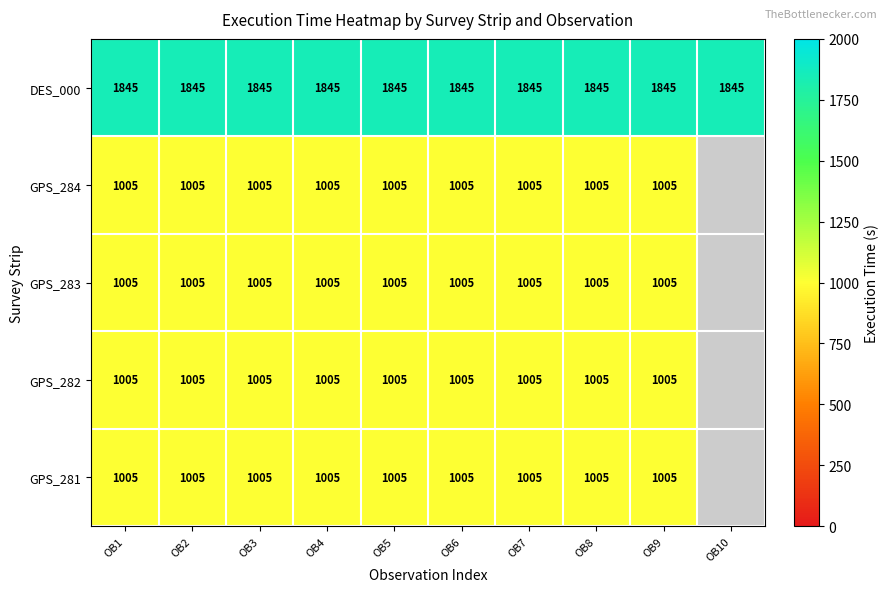

At how many categories does at least one series exceed 1296?

10